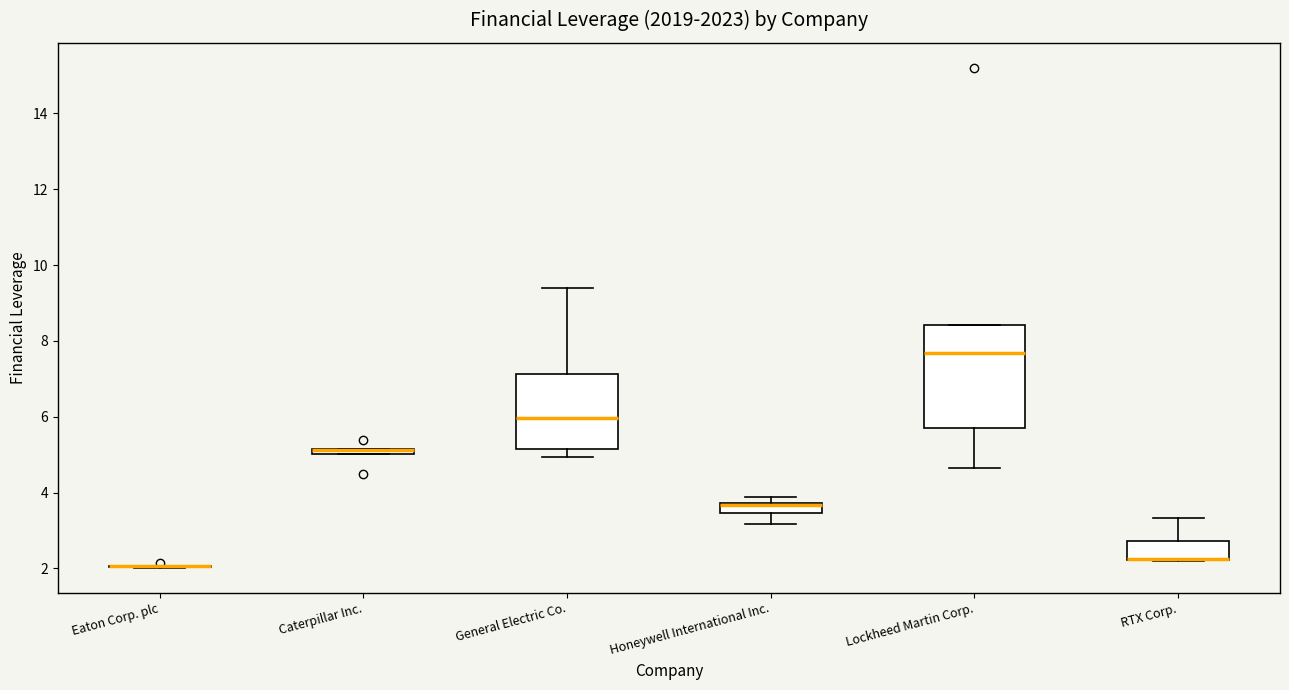

Where is the lower edge of the box for RTX Corp. on the y-axis? The values are not printed on the chart, so give them approximately, as read against the axis.

2.2